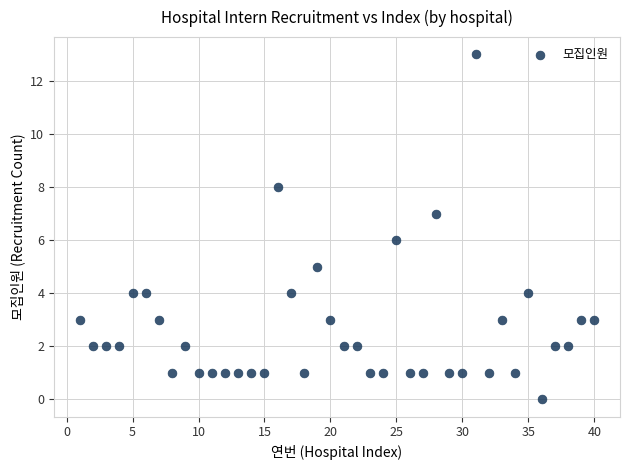

What is the range of Y values (max minus min)?

13